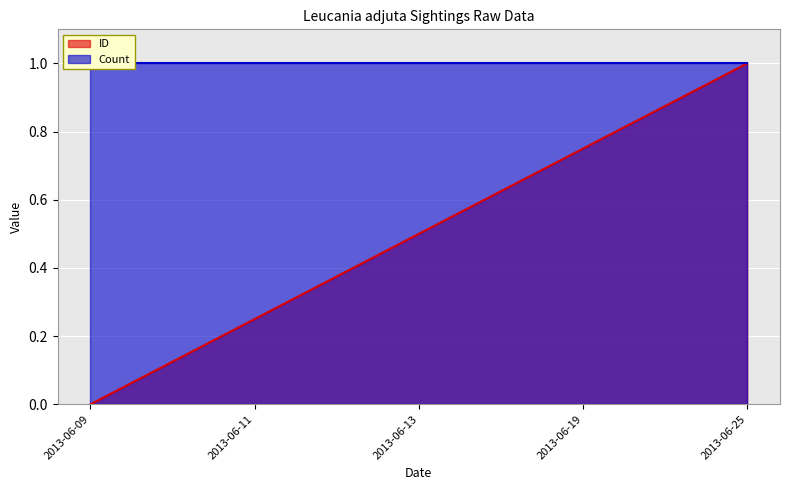

The ID series shows 1.3 at 2013-06-19. True or false?

False